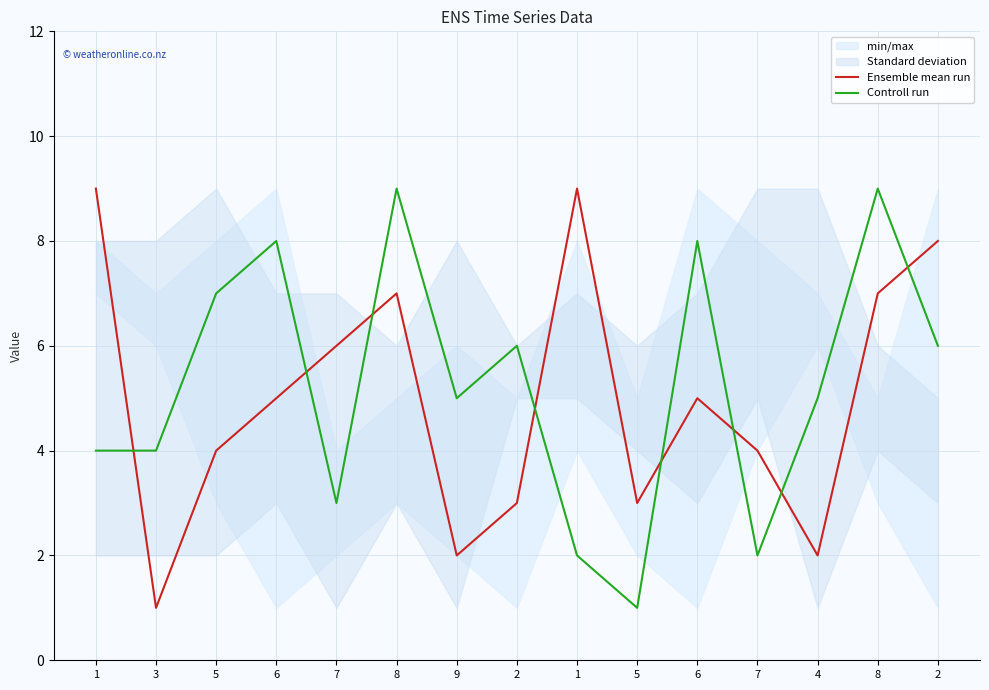

Where is the first local minimum for Ensemble mean run?

3